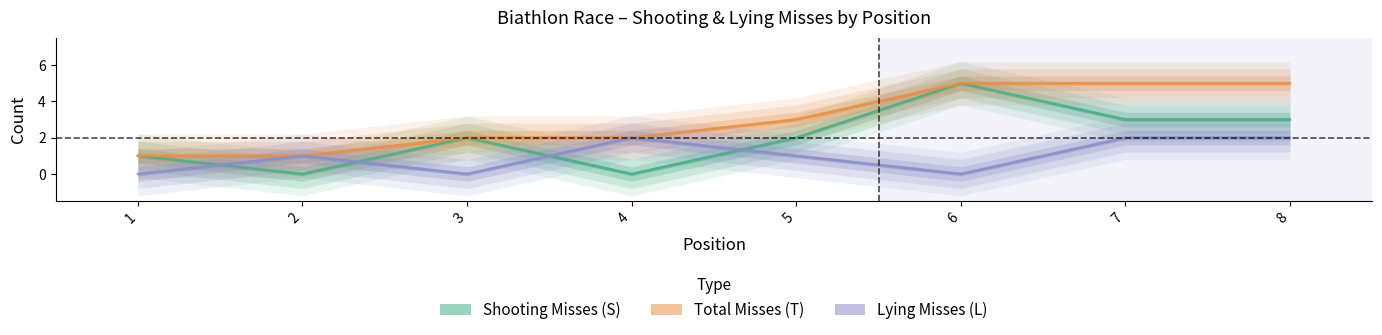

At how many categories does at least one series exceed 0?

8